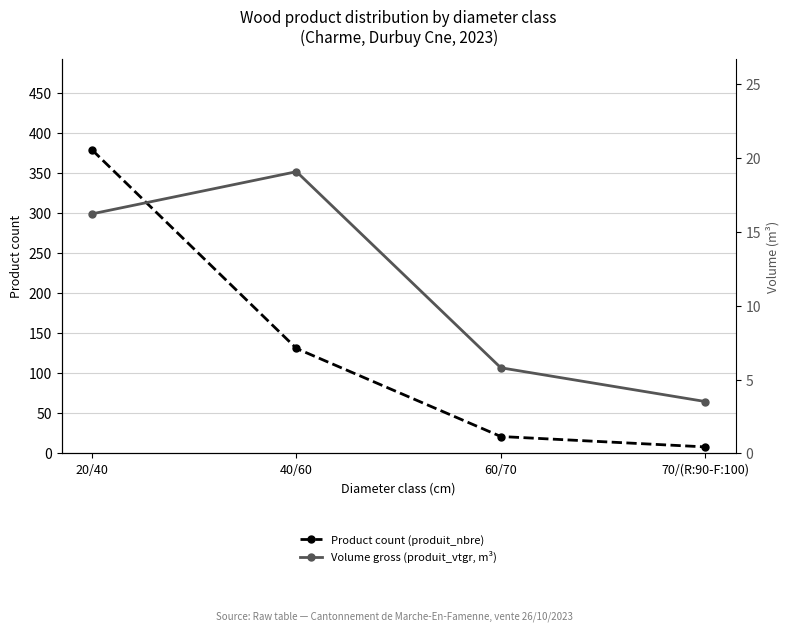

Where does the Product count (produit_nbre) series first go above 131?

20/40